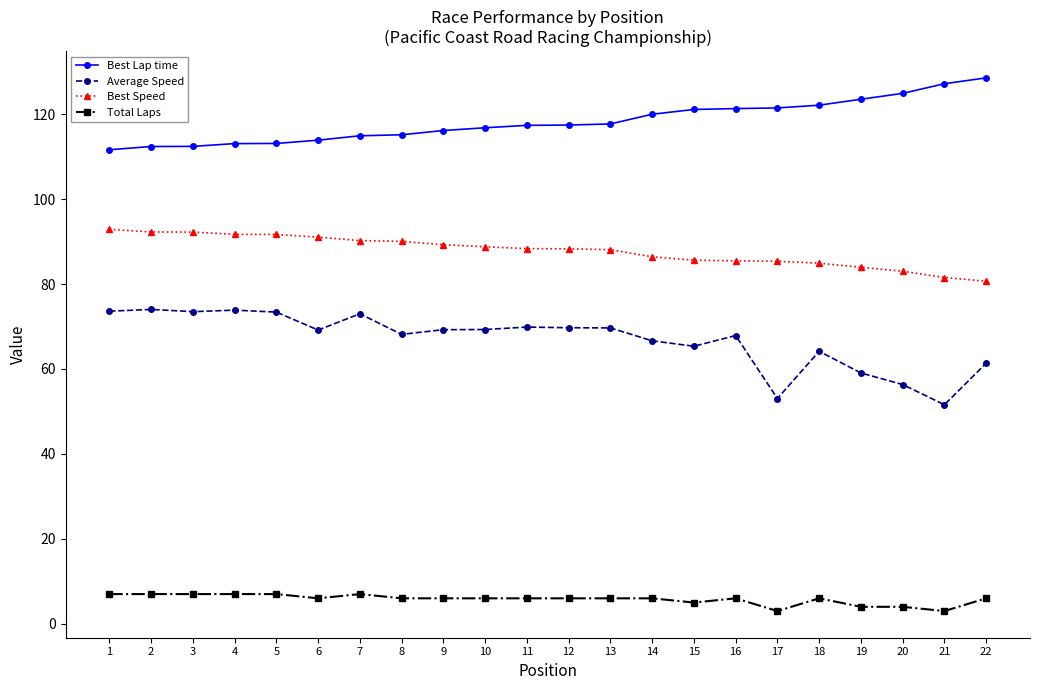

List the series in order of their peak value, lowest first.

Total Laps, Average Speed, Best Speed, Best Lap time